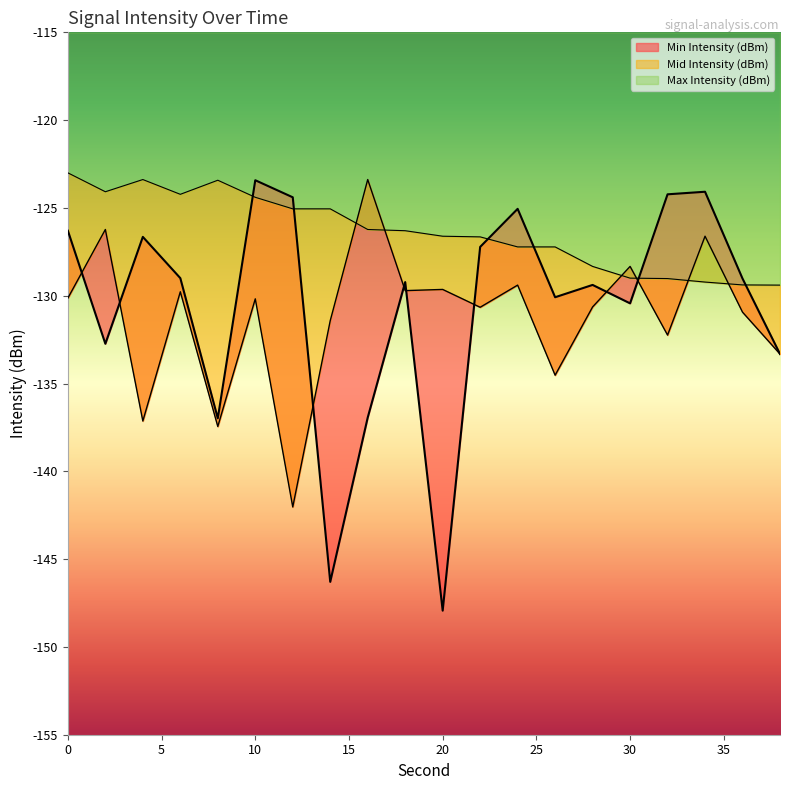

What is the sum of the Max Intensity (dBm) values at 22 and 10?

-251.0